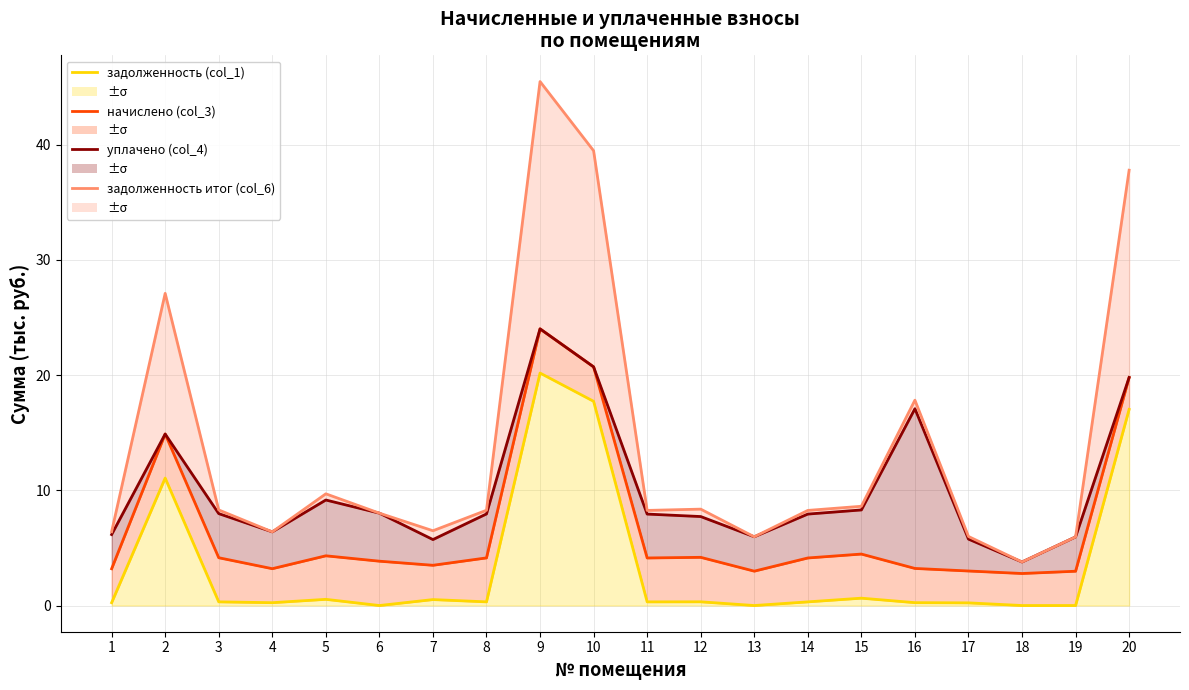

Which category has the highest value in the задолженность итог (col_6) series?

9